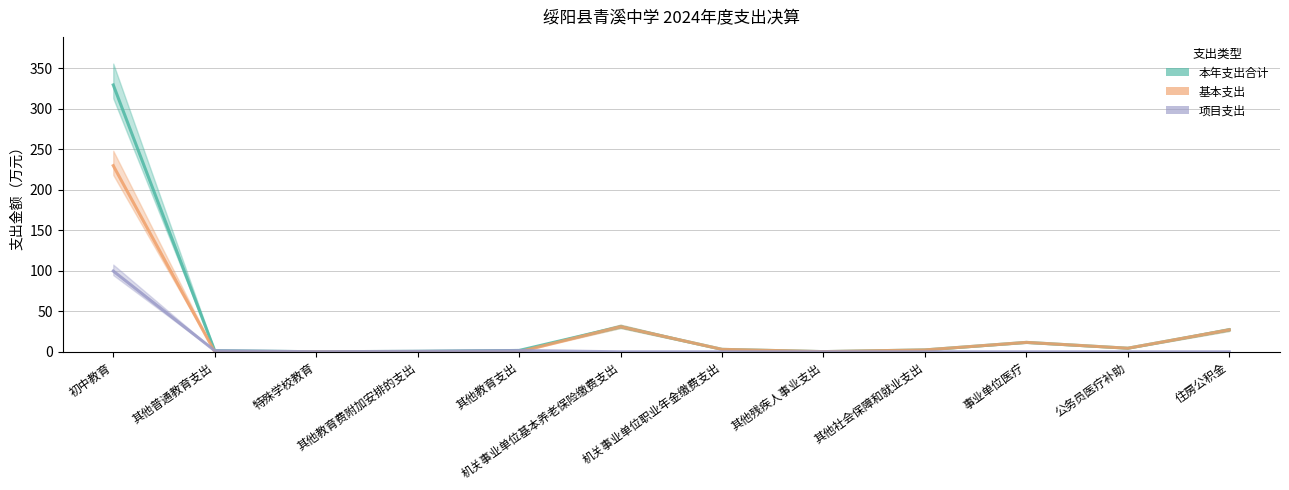

What is the difference between the maximum and second lowest values in the 项目支出 series?

99.7